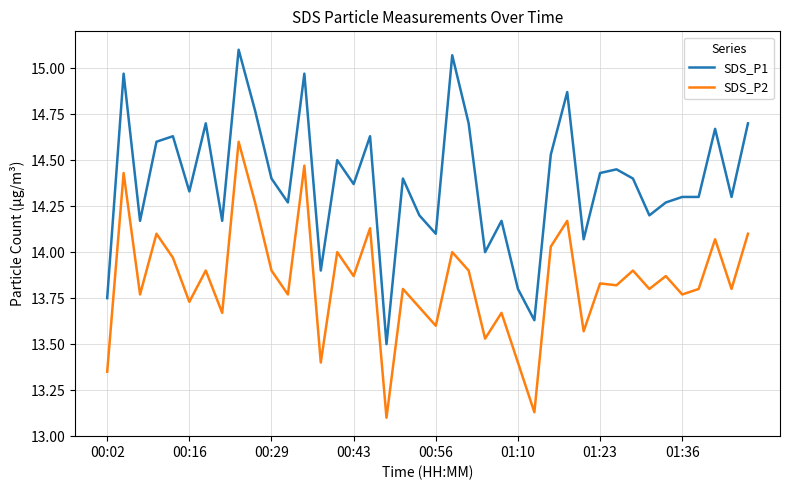

Which series has the largest range (max minus min)?

SDS_P1